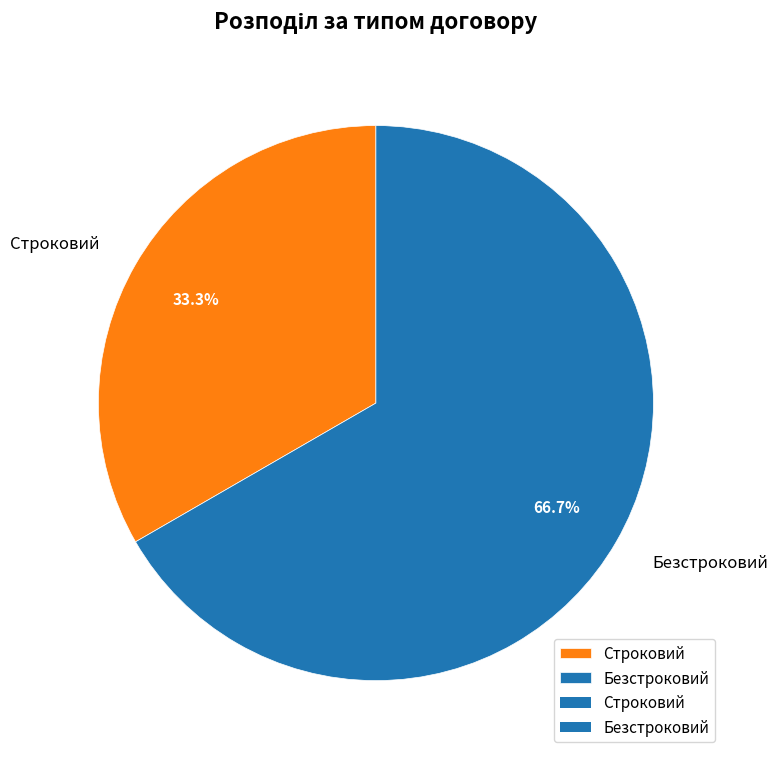

Count the number of slices in the pie.

2